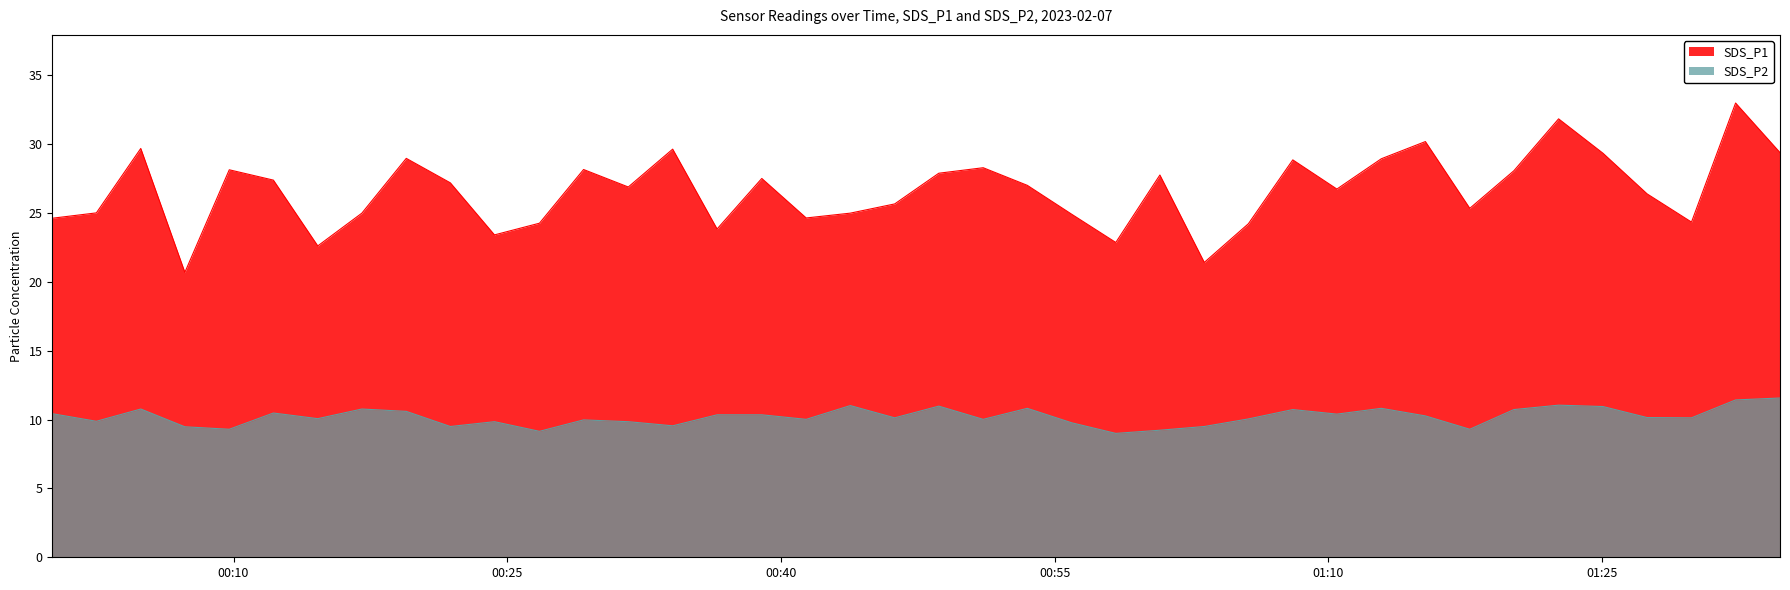

What is the value of the SDS_P2 point at the 36th from the left?

10.9